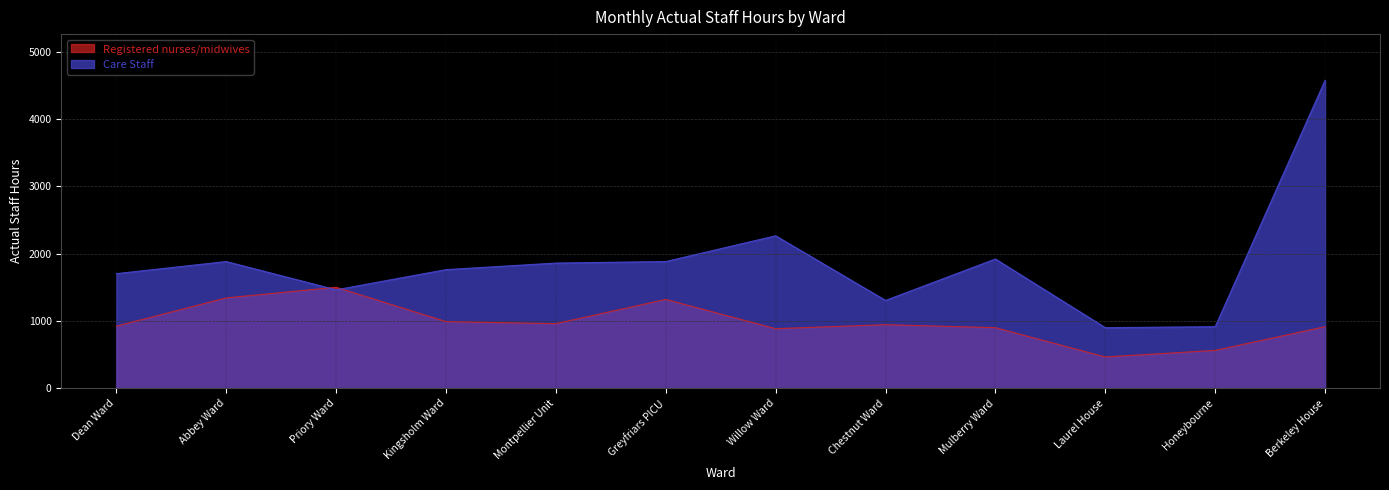

Which series has the widest spread of values?

Care Staff